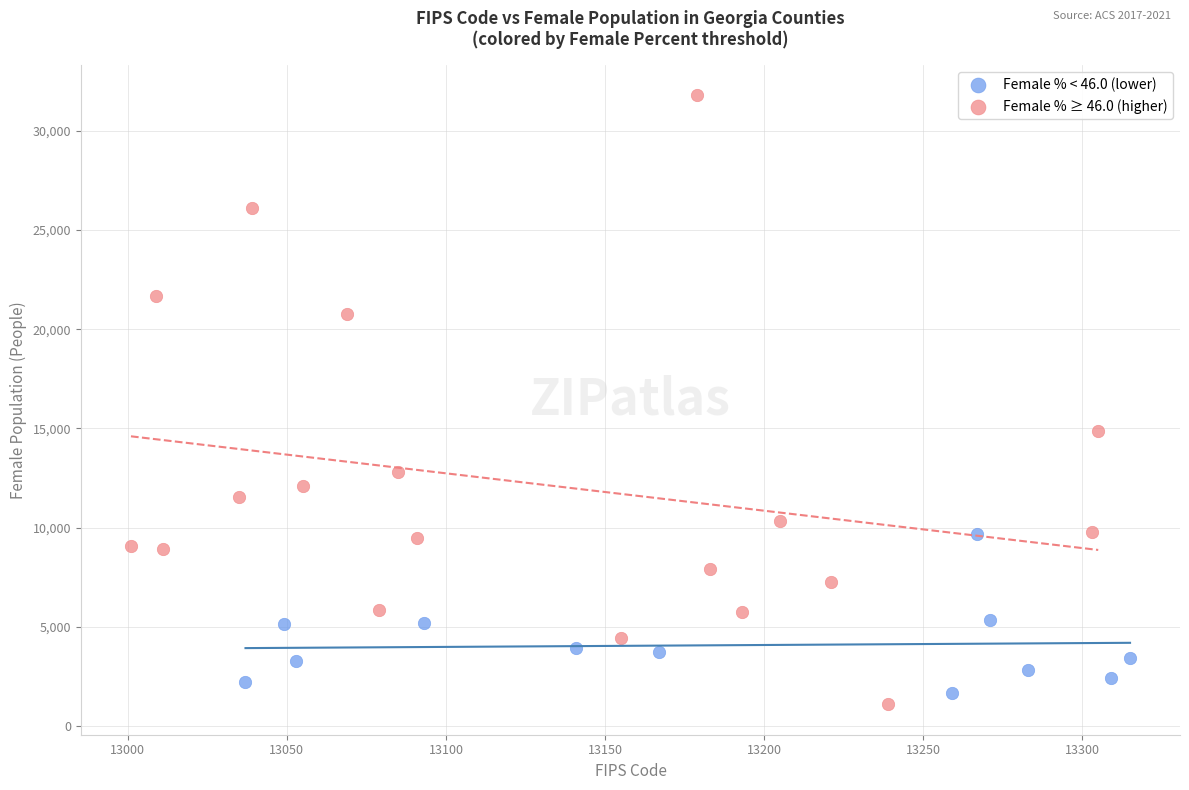

Which series contains the lowest Y value?

Female % ≥ 46.0 (higher)